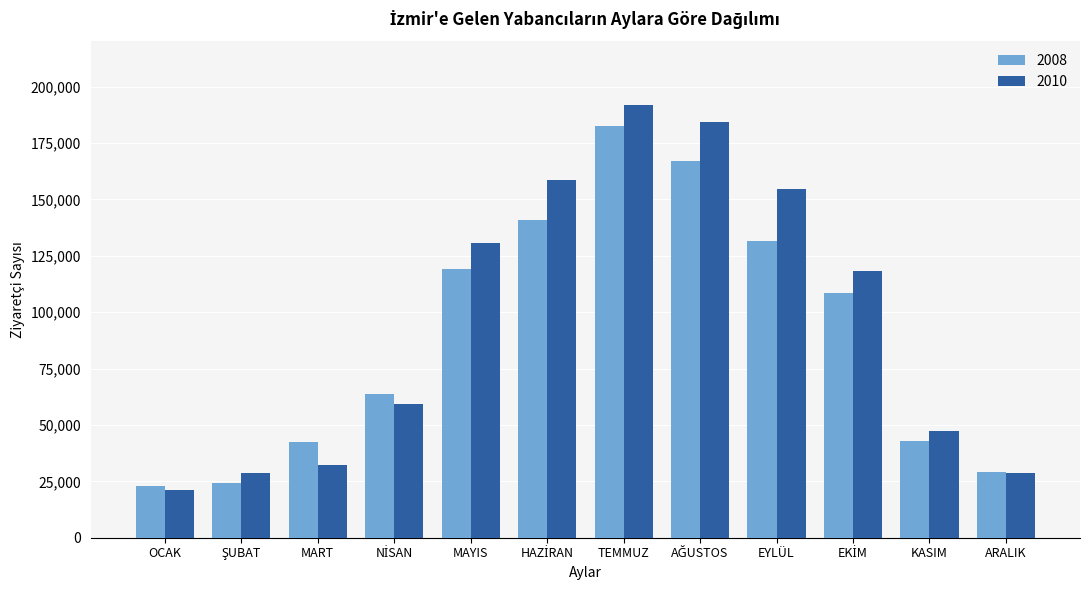

What is the label of the 5th bar from the left?

MAYIS